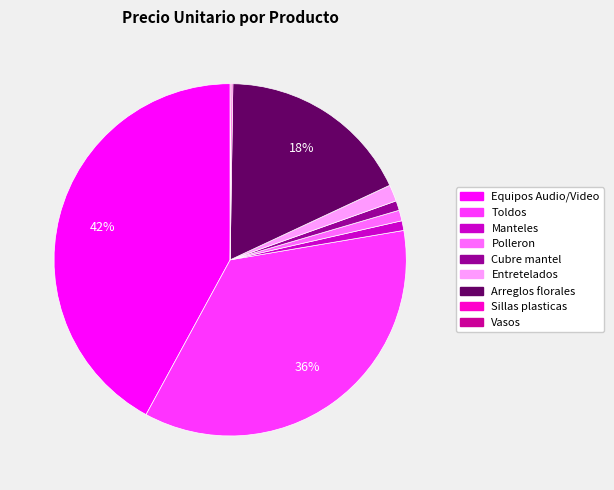

Do Cubre mantel and Polleron together represent more than half of the pie?

No